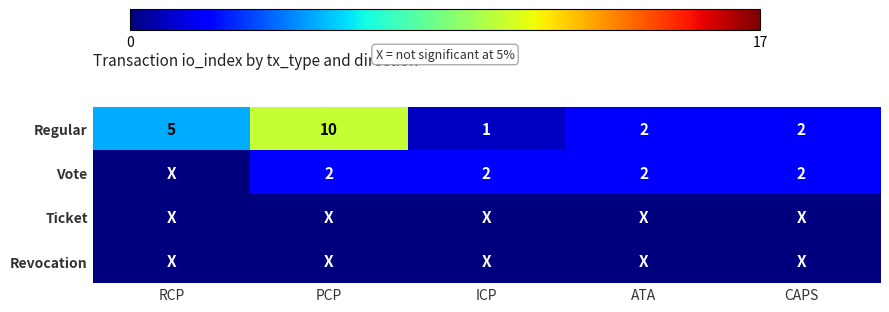

What is the highest value of the Regular series?

10